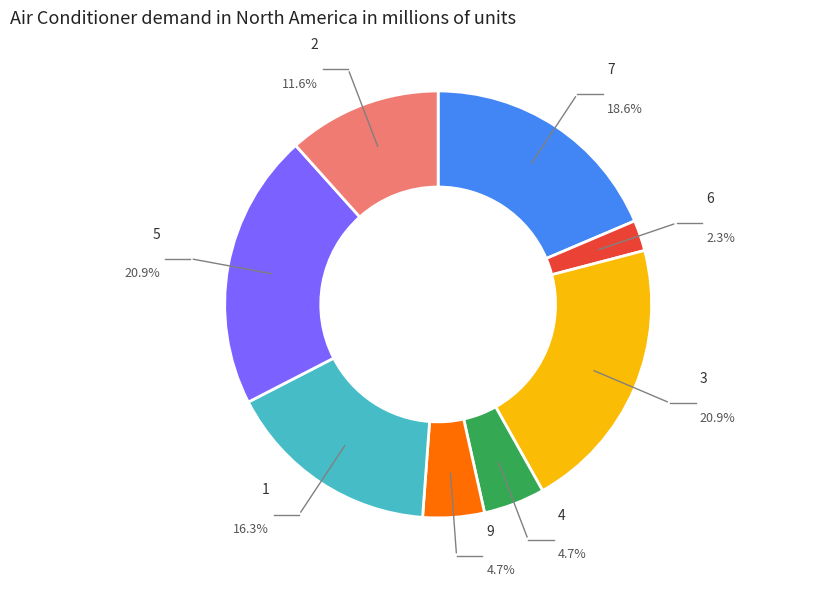

Which category has the smallest portion of the pie?

6